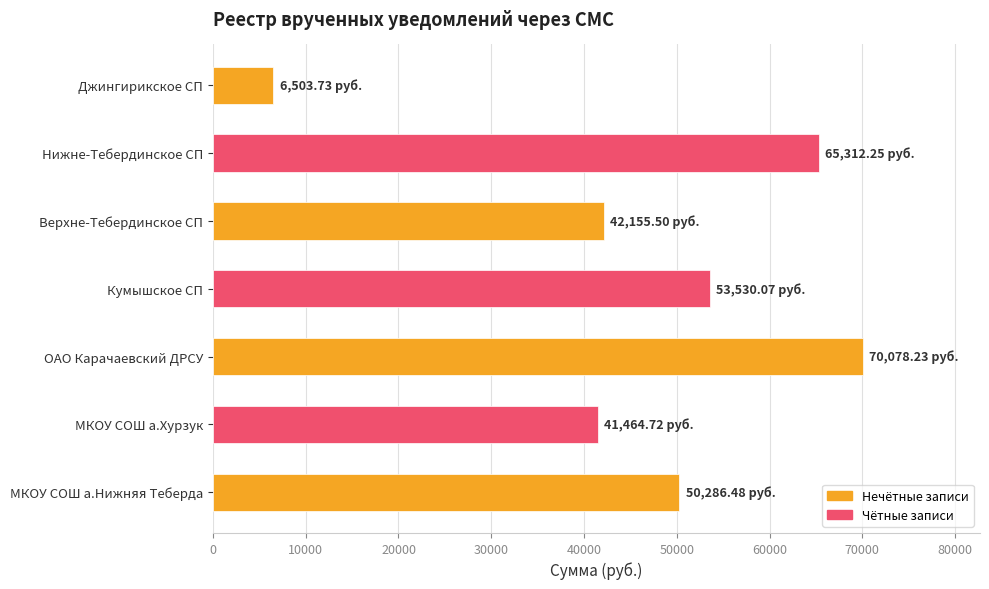

Which label corresponds to the largest value in the chart?

ОАО Карачаевский ДРСУ